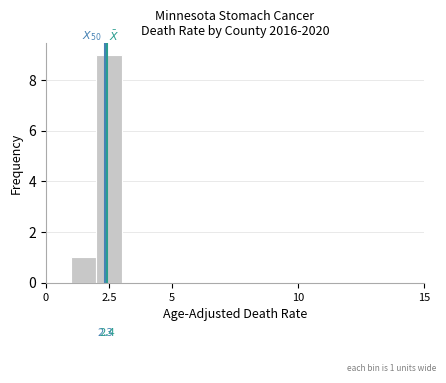

Around what value on the x-axis is the tallest bar? Give the approximate position of its centre, as read against the axis.

2.5